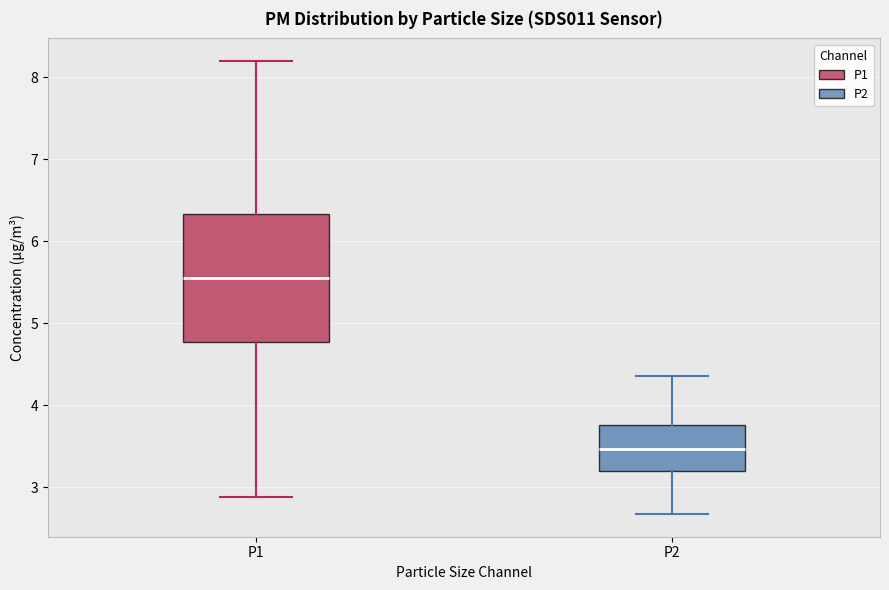

Which box is the tallest, from its lower edge to its upper edge?

P1